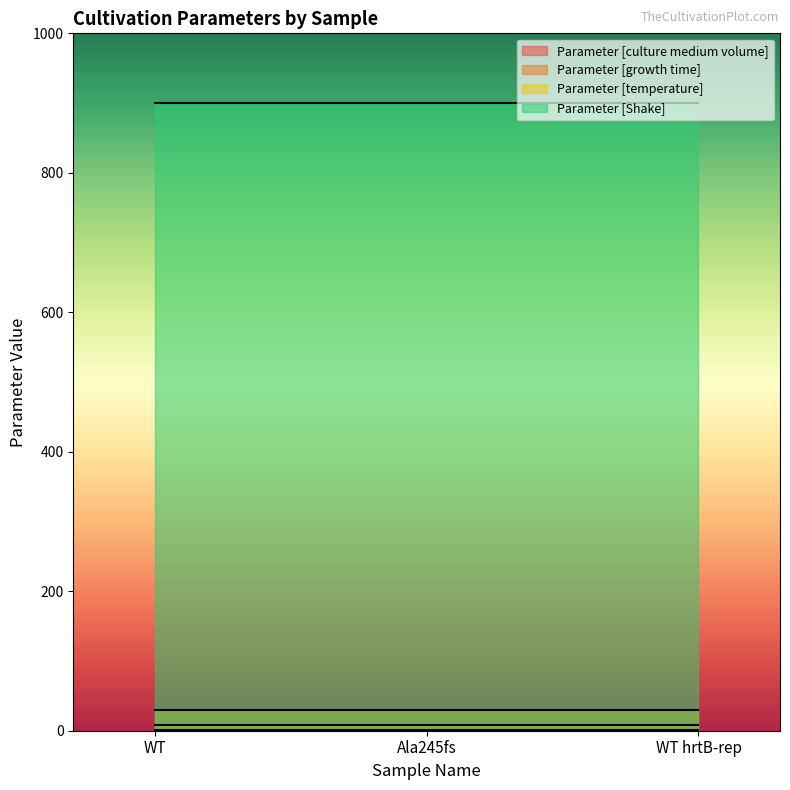

What are all the series names shown in the legend?

Parameter [culture medium volume], Parameter [growth time], Parameter [temperature], Parameter [Shake]